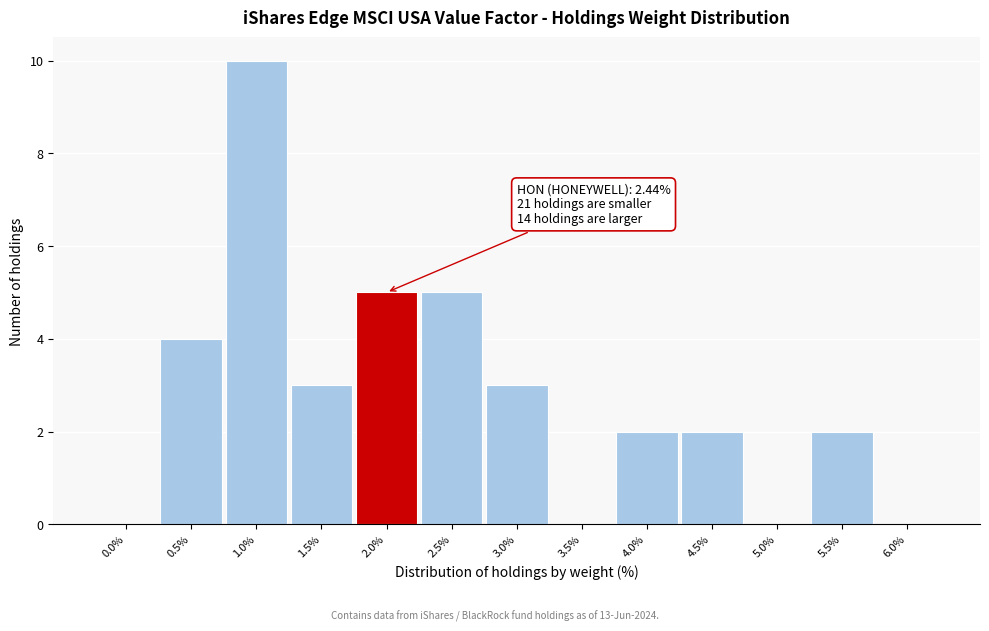

Reading left to right, list all the values displayed in this chart.

0.0%=0	0.5%=4	1.0%=10	1.5%=3	2.0%=5	2.5%=5	3.0%=3	3.5%=0	4.0%=2	4.5%=2	5.0%=0	5.5%=2	6.0%=0